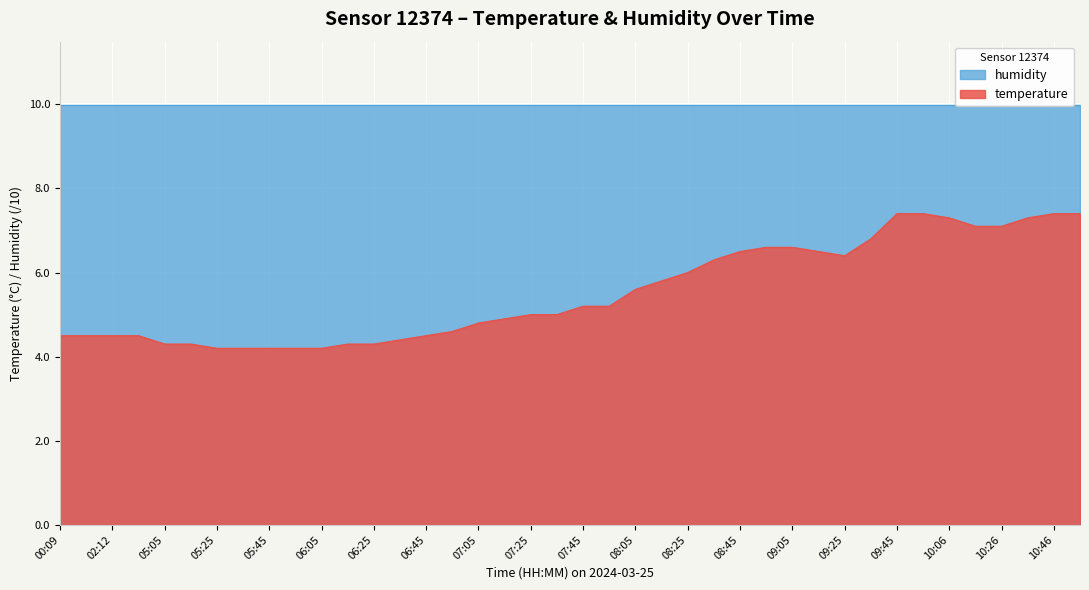

Which category has the highest value across all series?

09:45